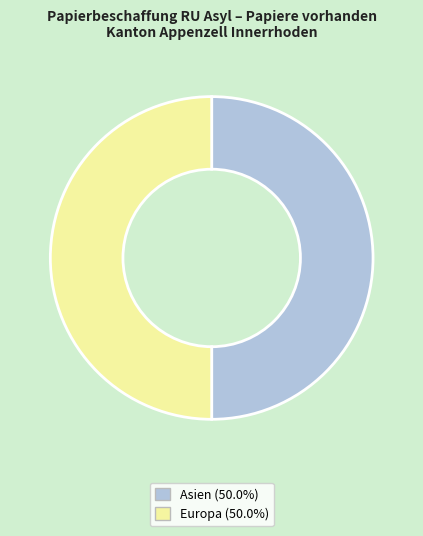

Approximately how many times larger is the value at Europa (50.0%) compared to Asien (50.0%)?

1.0